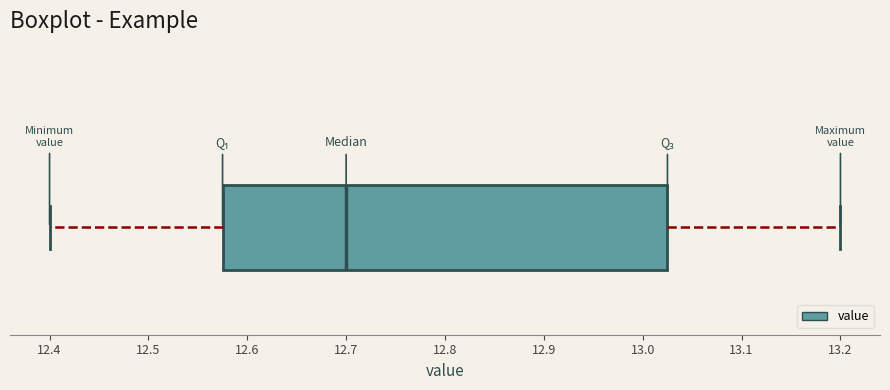

Where is the right edge of the box on the x-axis? The values are not printed on the chart, so give them approximately, as read against the axis.

13.03